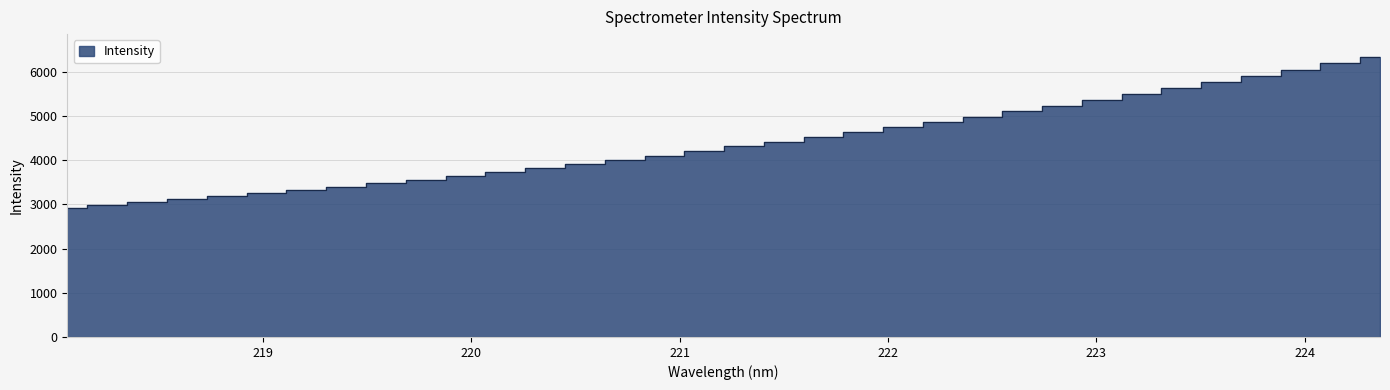

Which category has the lowest value across all series?

218.0596